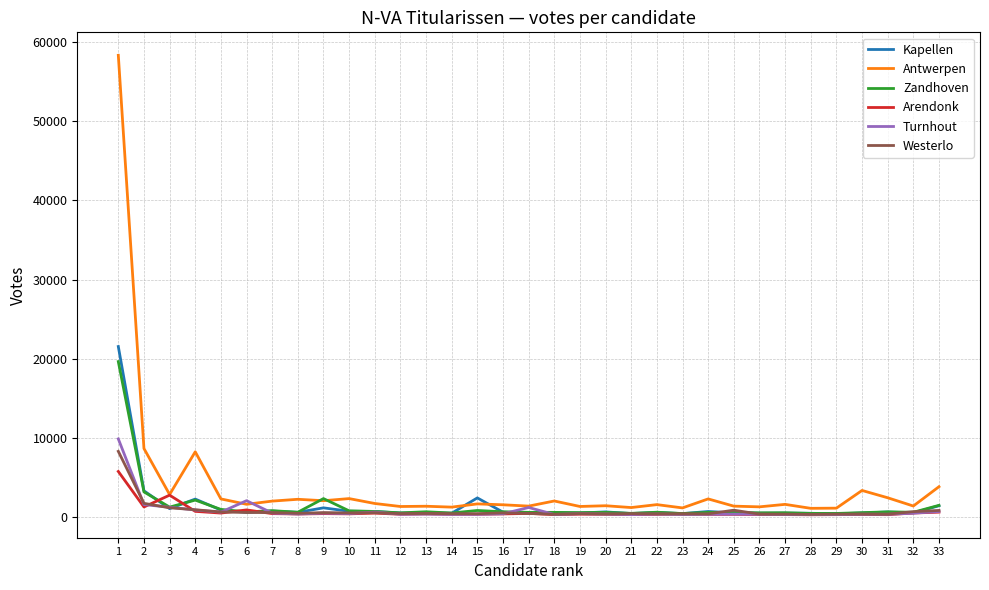

What is the highest value of the Turnhout series?

9849